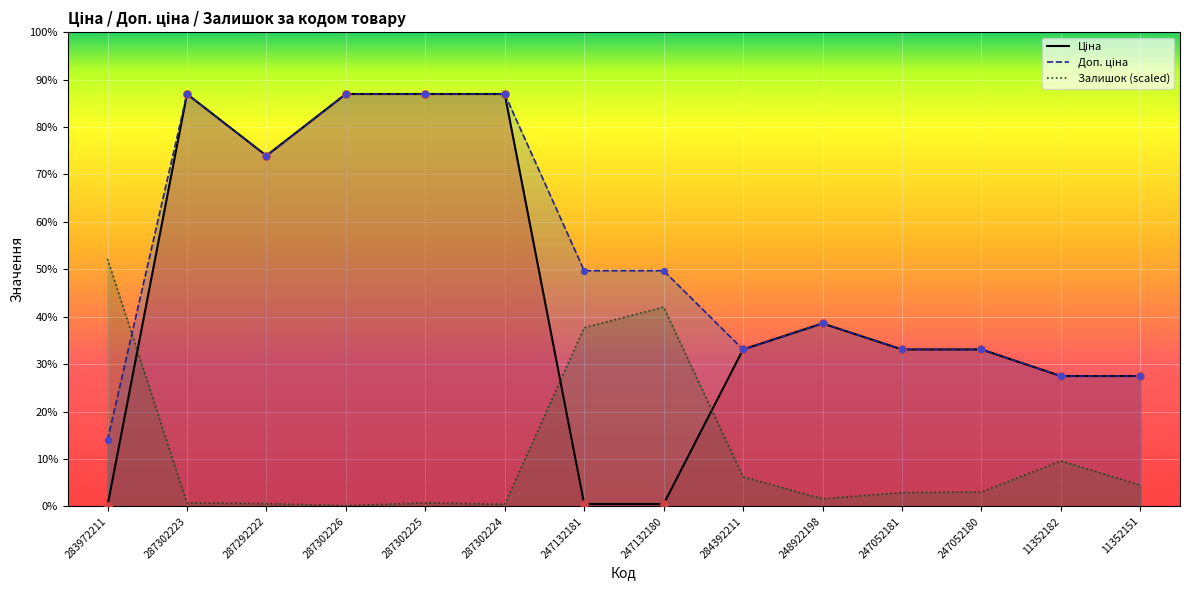

What are all the series names shown in the legend?

Ціна, Доп. ціна, Залишок